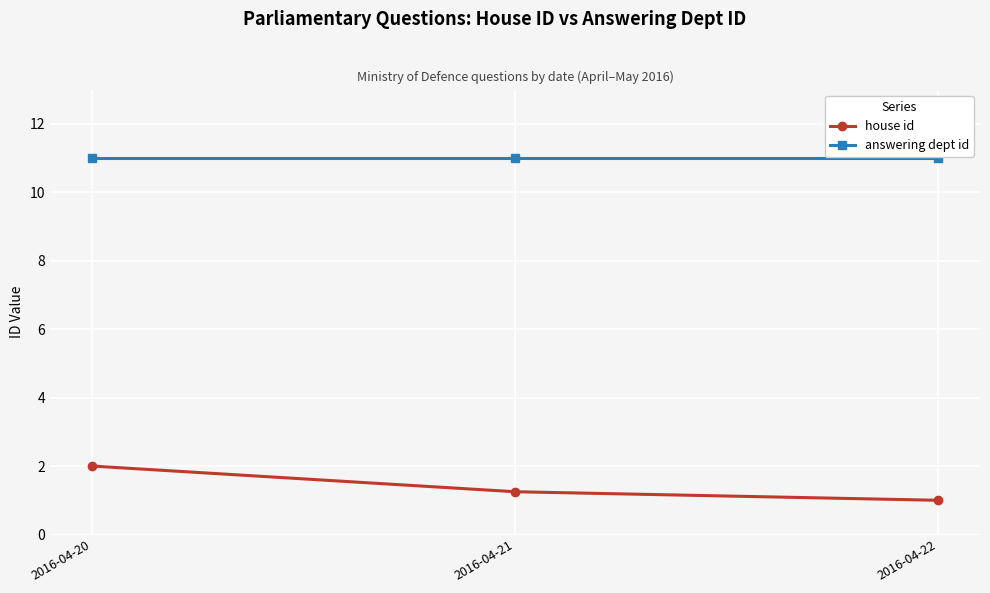

What is the maximum value shown in the chart?

11.0